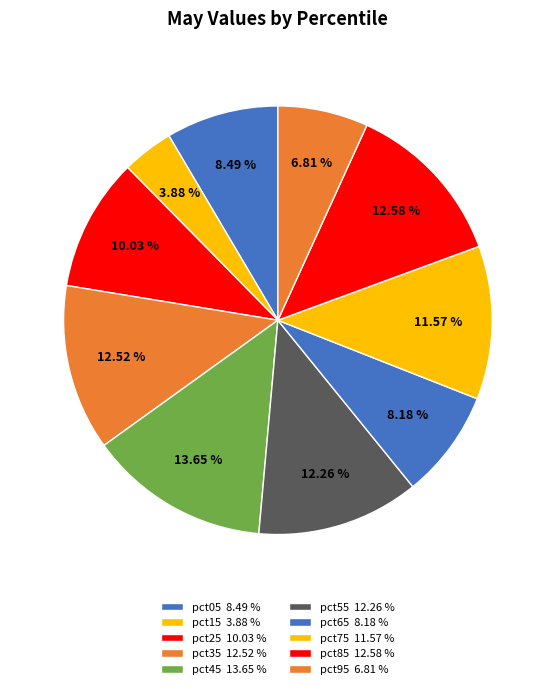

To the nearest percent, what is the difference between the pct15 and pct05 slice percentages?

5%